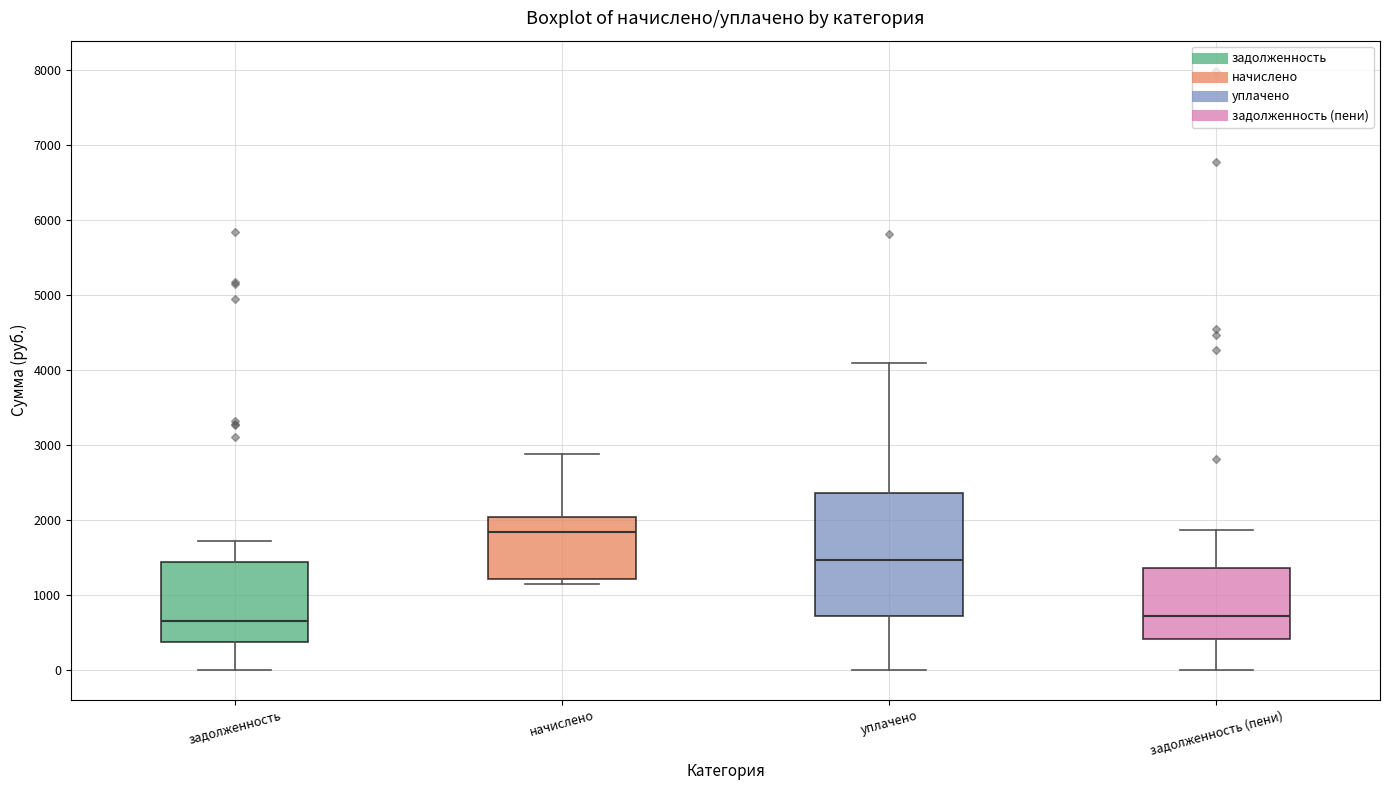

Which box has the highest median line?

начислено